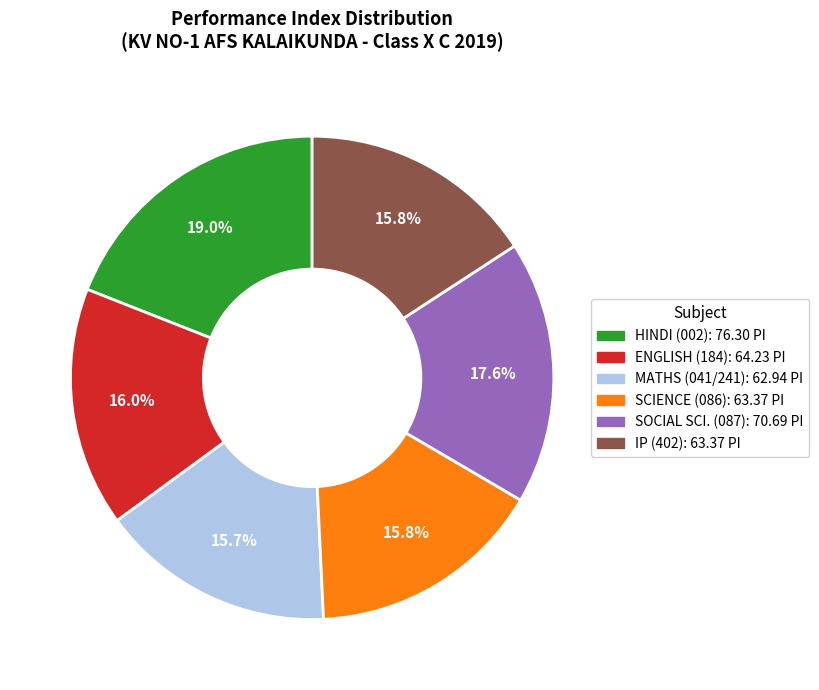

How many slices are in this pie chart?

6